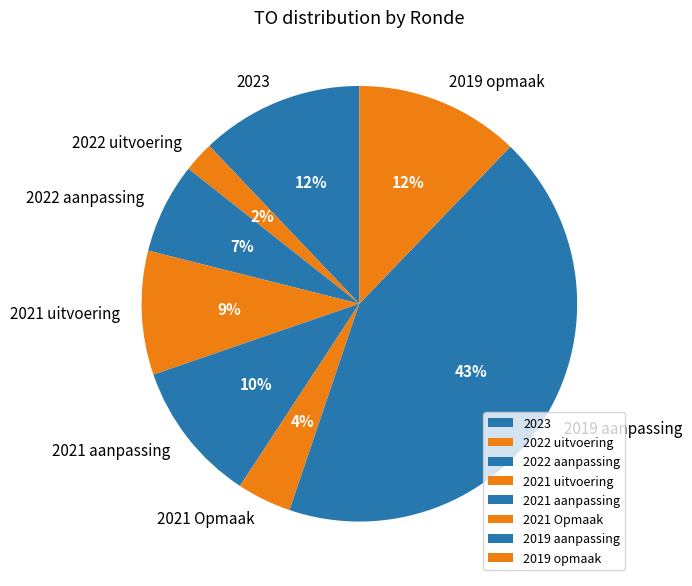

Combined, do 2023 and 2021 Opmaak account for over 50%?

No